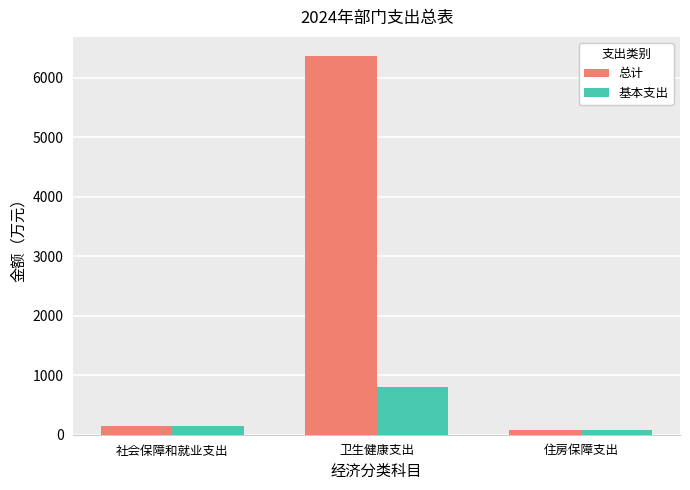

Is it true that 基本支出 equals 1337.3 at 卫生健康支出?

False